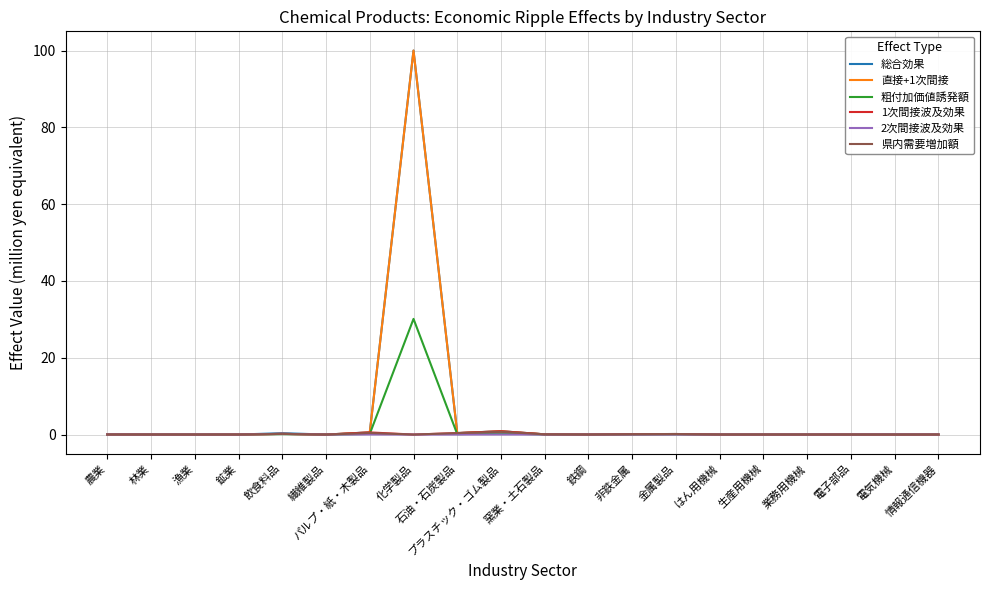

At which category is the sum across all series the highest?

化学製品